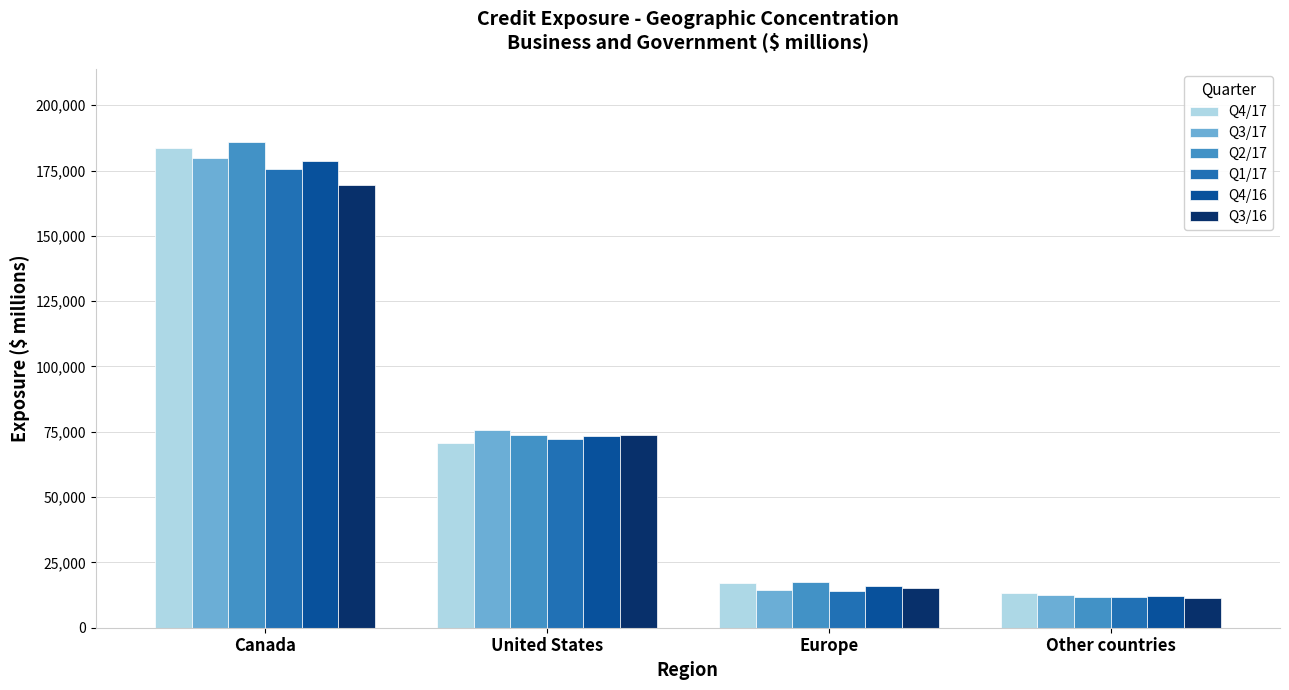

List the labels in order of Q2/17 value, smallest first.

Other countries, Europe, United States, Canada